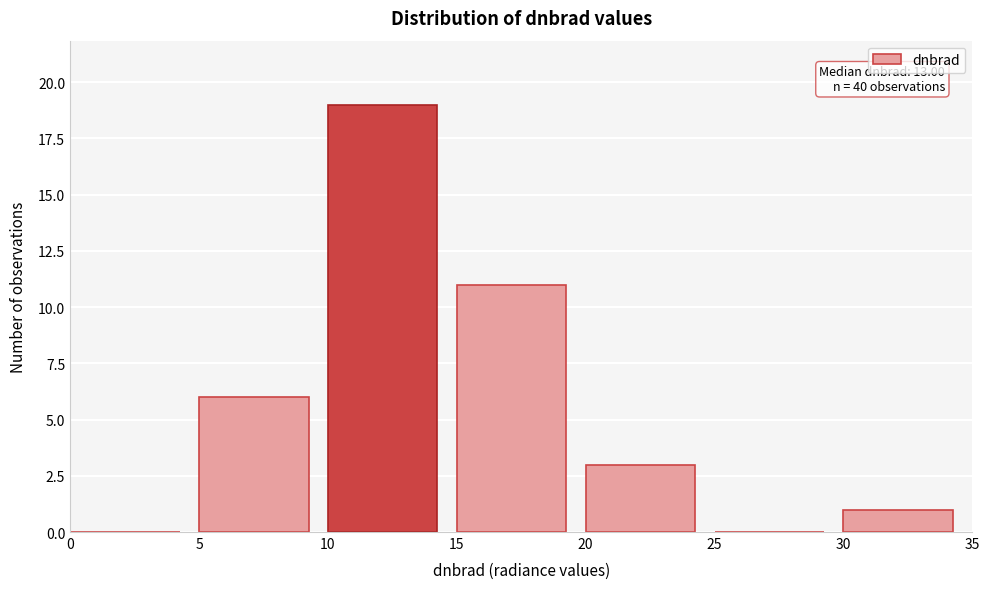

Over which range of the x-axis is the bar tallest?

10 to 15